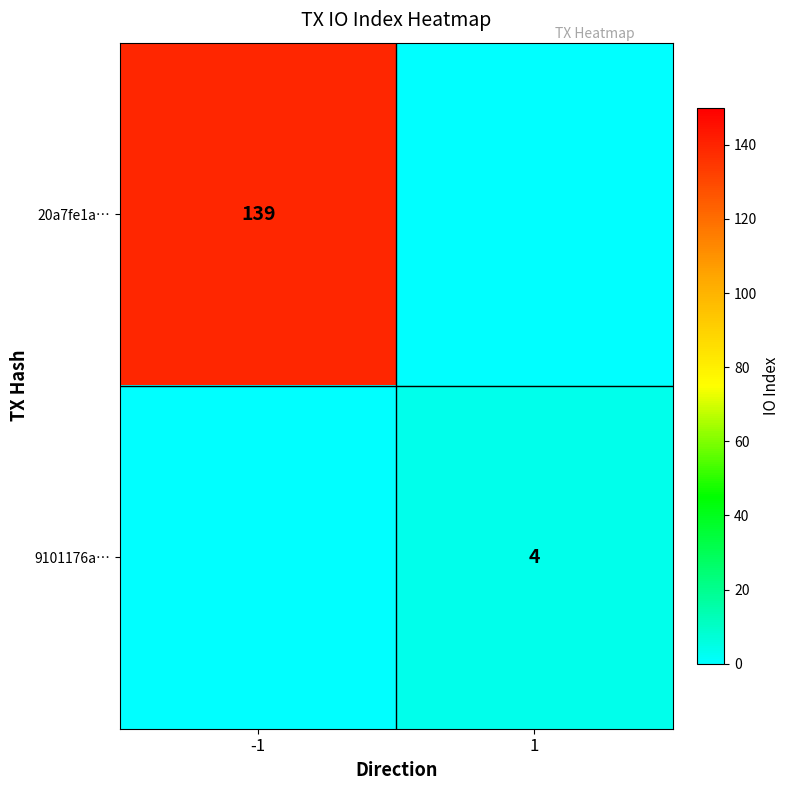

True or false: 20a7fe1a… has a value of 219 at -1.

False